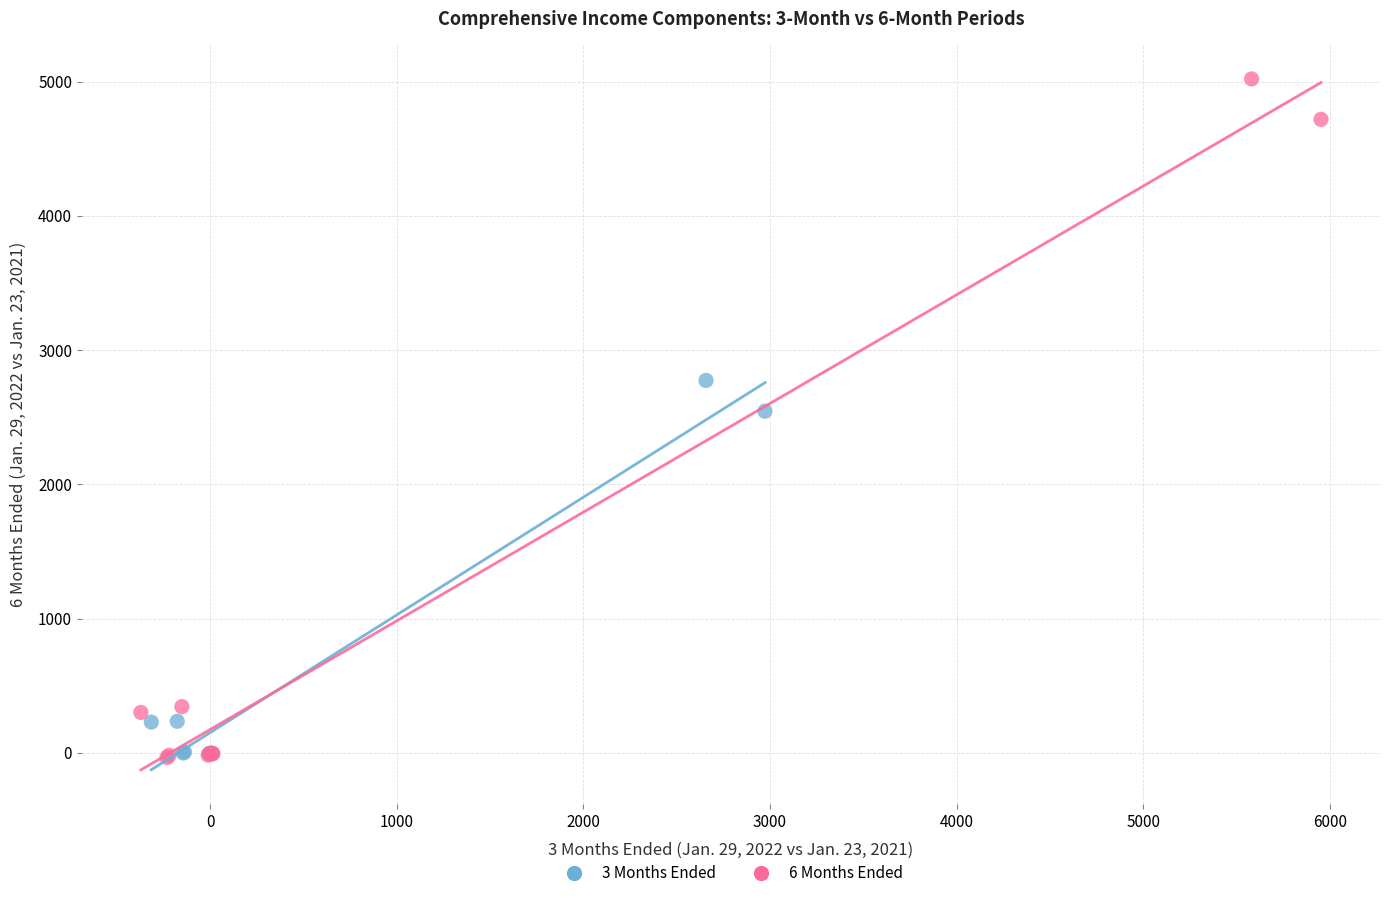

Which series has the widest spread of Y values?

6 Months Ended